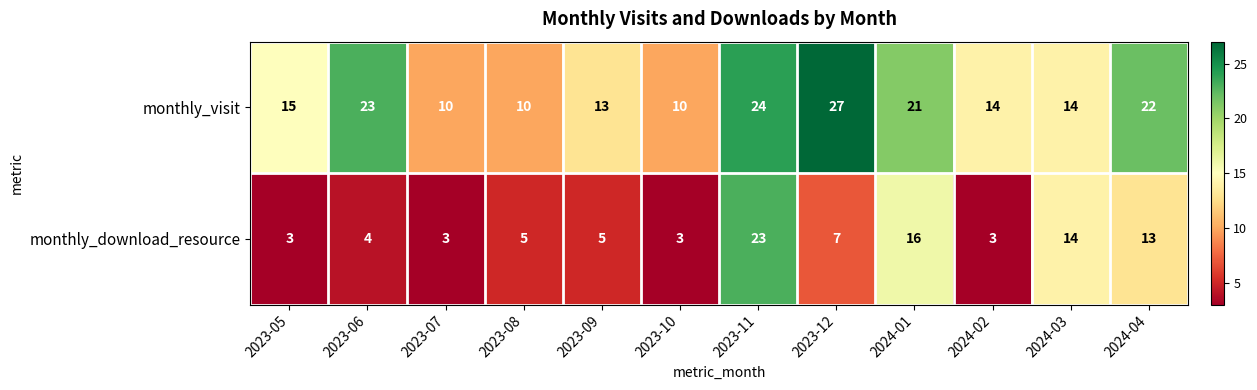

What is the difference between the highest and lowest values at 2023-12?

20